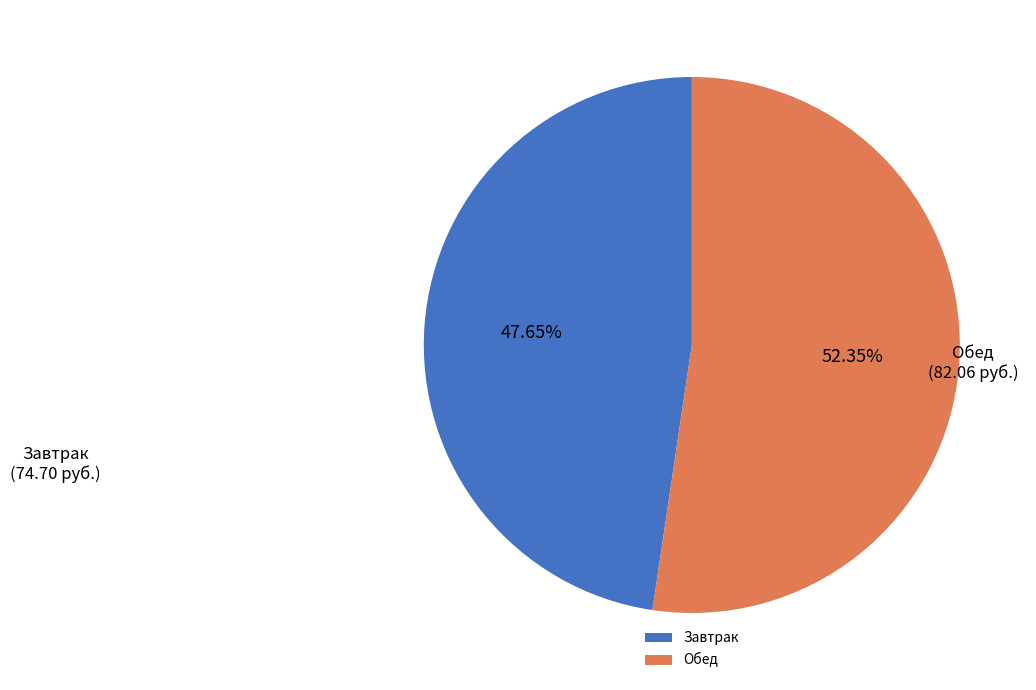

Is it true that Завтрак is 55% of the pie?

False